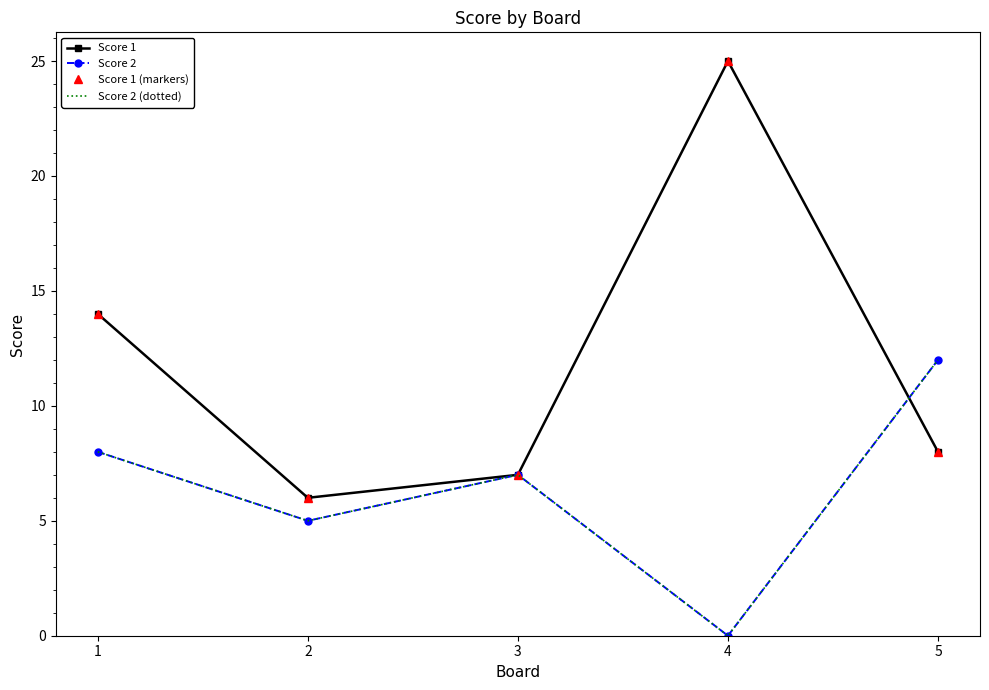

At which category is the sum across all series the highest?

4